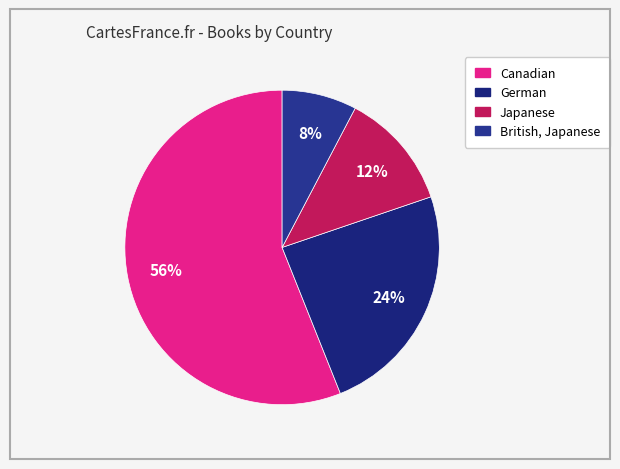

The Japanese slice represents 19% of the pie. True or false?

False